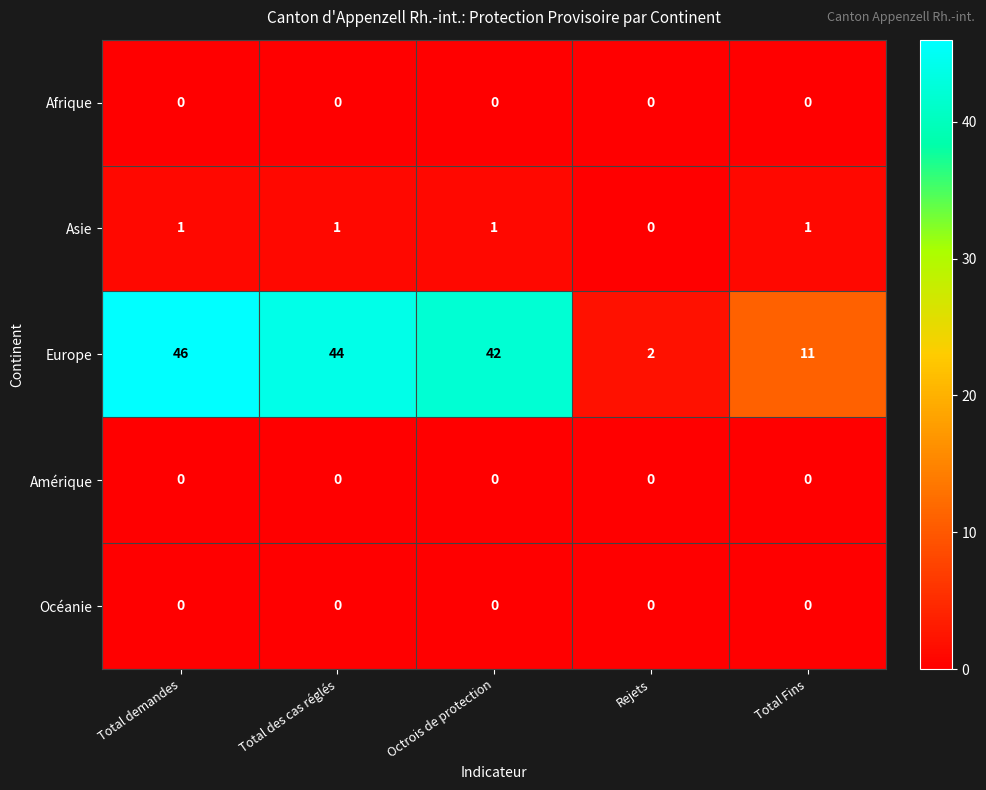

Where does the Europe series first go above 42?

Total demandes